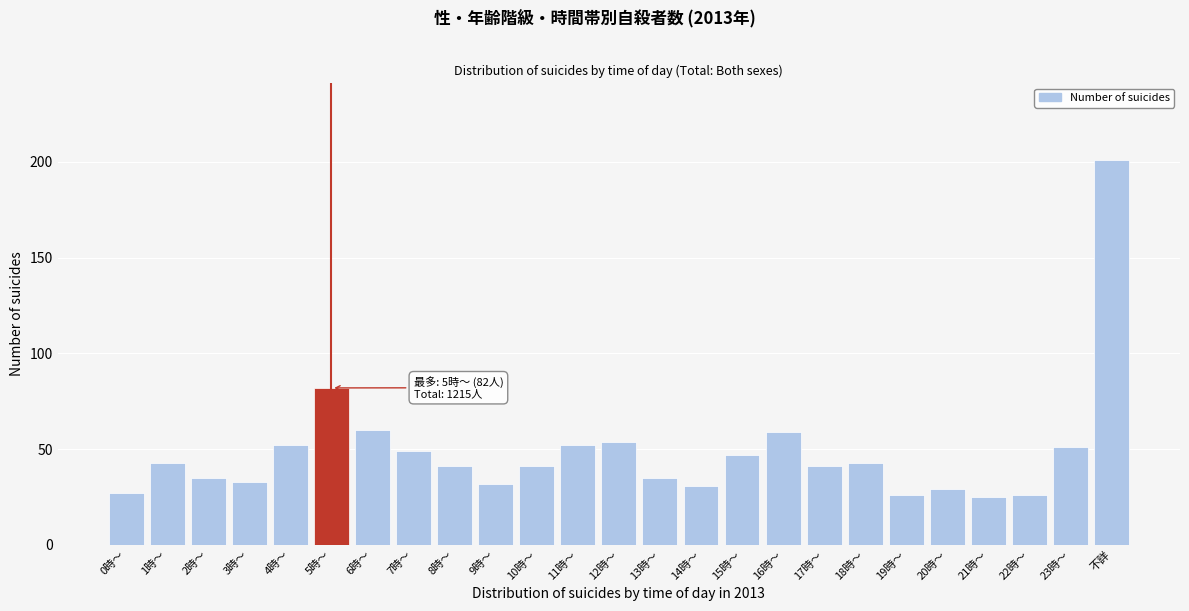

Reading right to left, extract all data points from this chart.

201	51	26	25	29	26	43	41	59	47	31	35	54	52	41	32	41	49	60	82	52	33	35	43	27